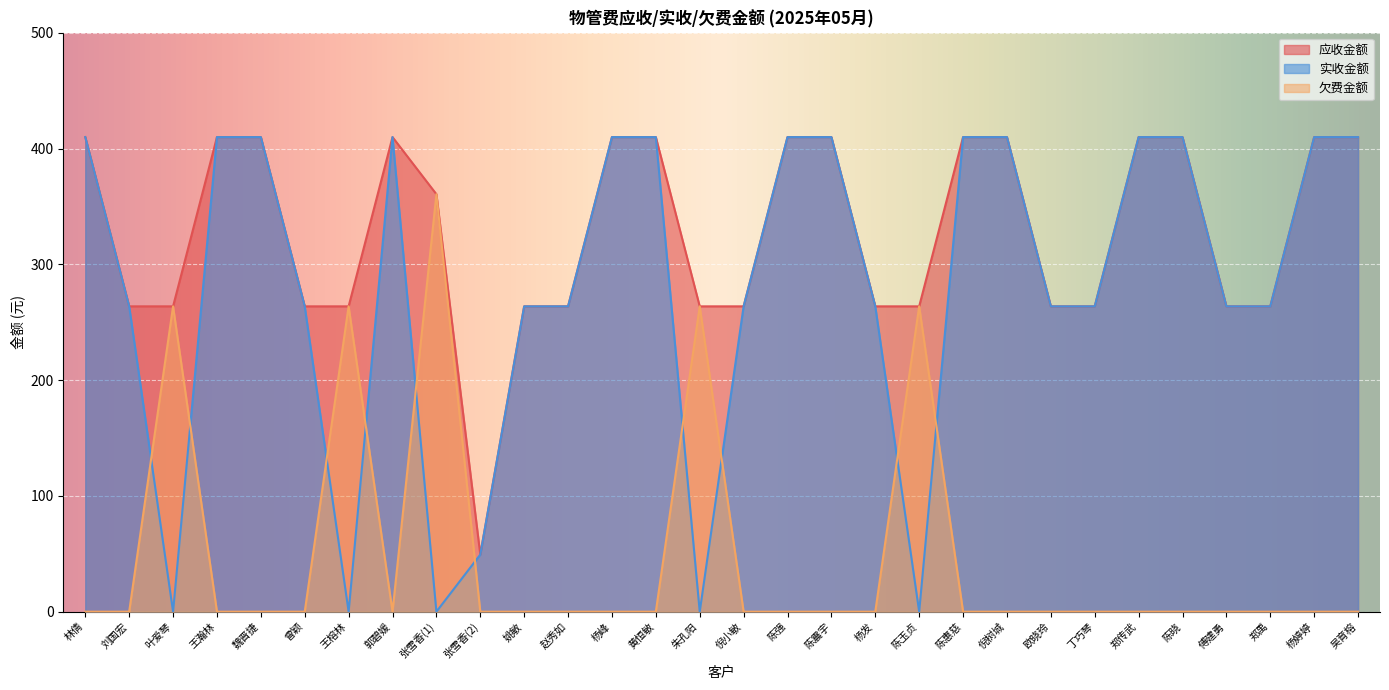

Which series has the widest spread of values?

实收金额